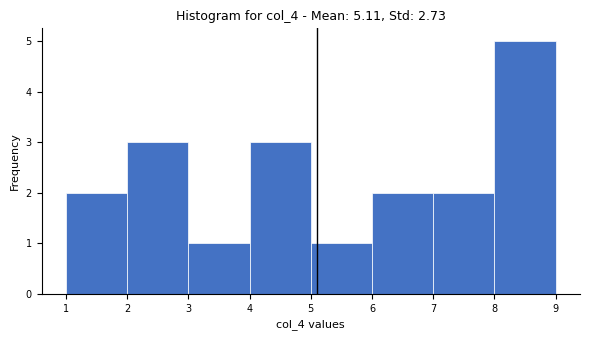

Which range on the x-axis has the tallest bar?

8 to 9